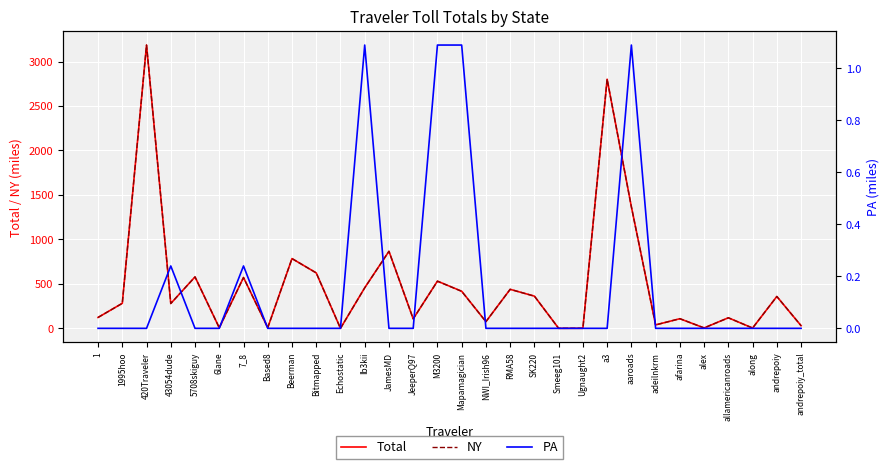

What are all the series names shown in the legend?

Total, NY, PA